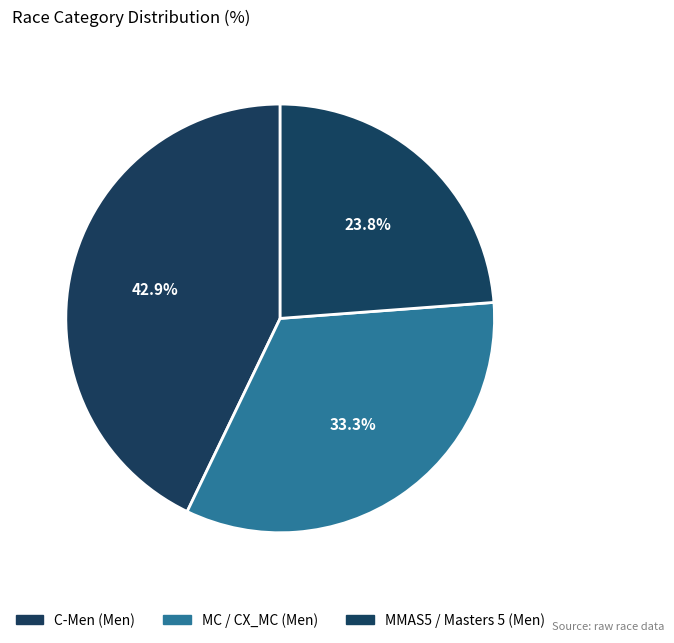

Is there a majority slice in this chart?

No